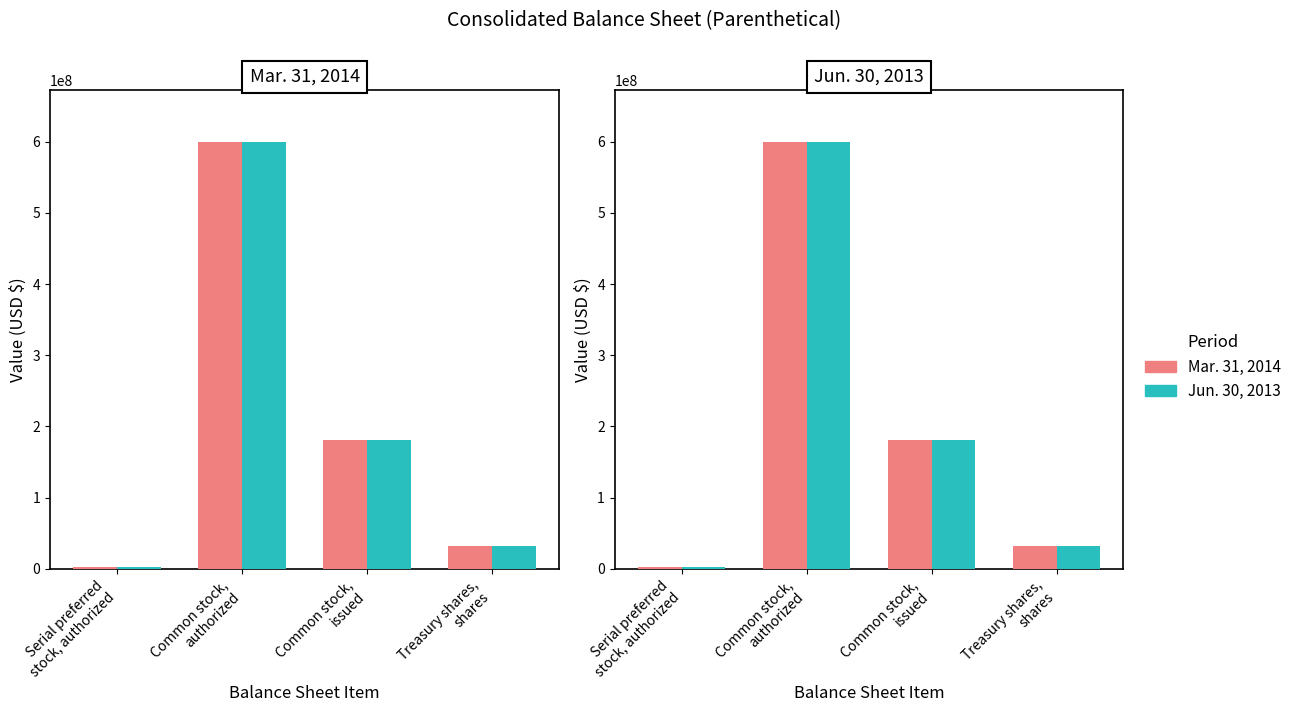

The value of Mar. 31, 2014 at Treasury shares,
shares is 32109851. True or false?

True